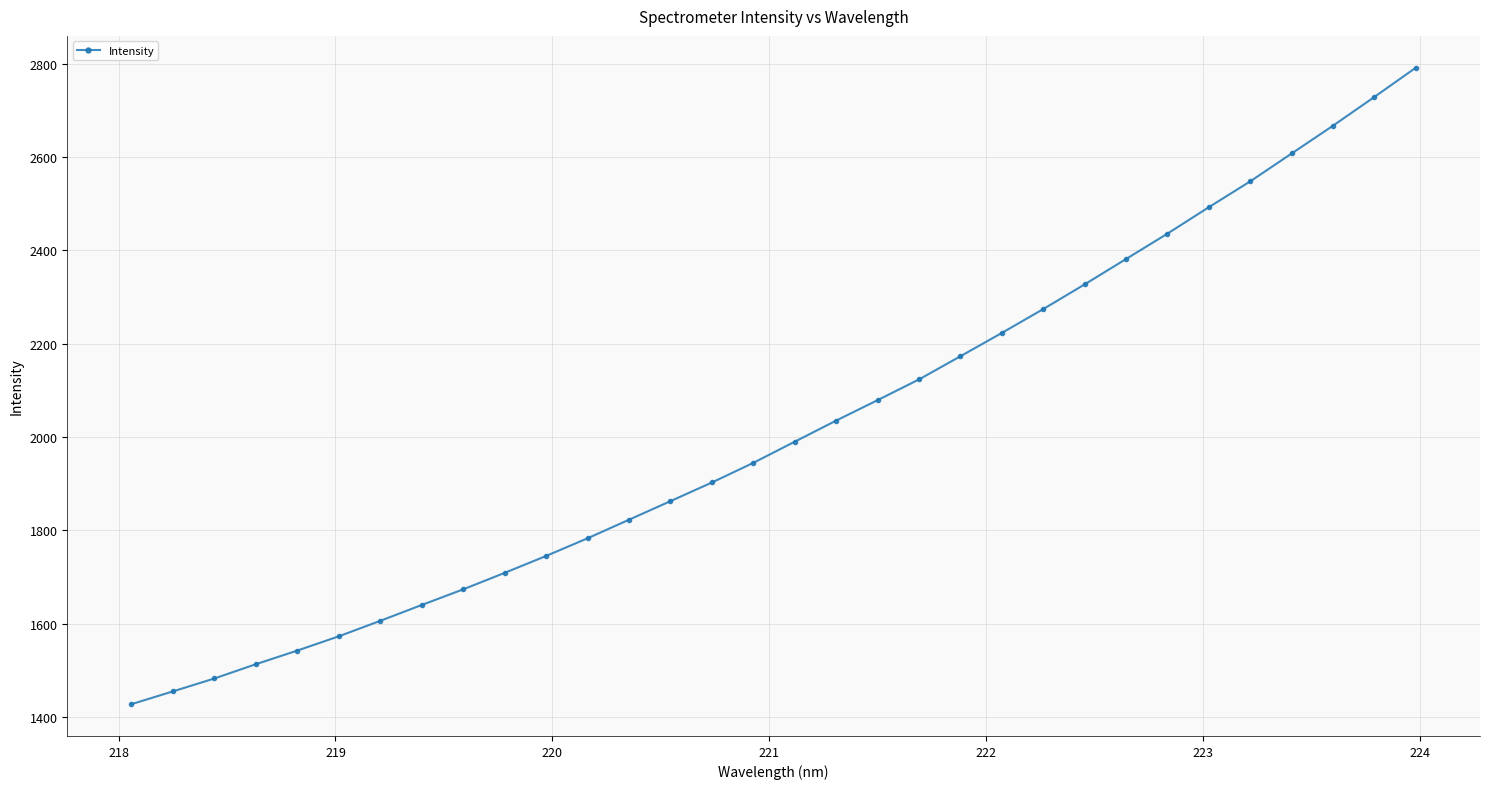

What is the smallest value displayed?

1427.4